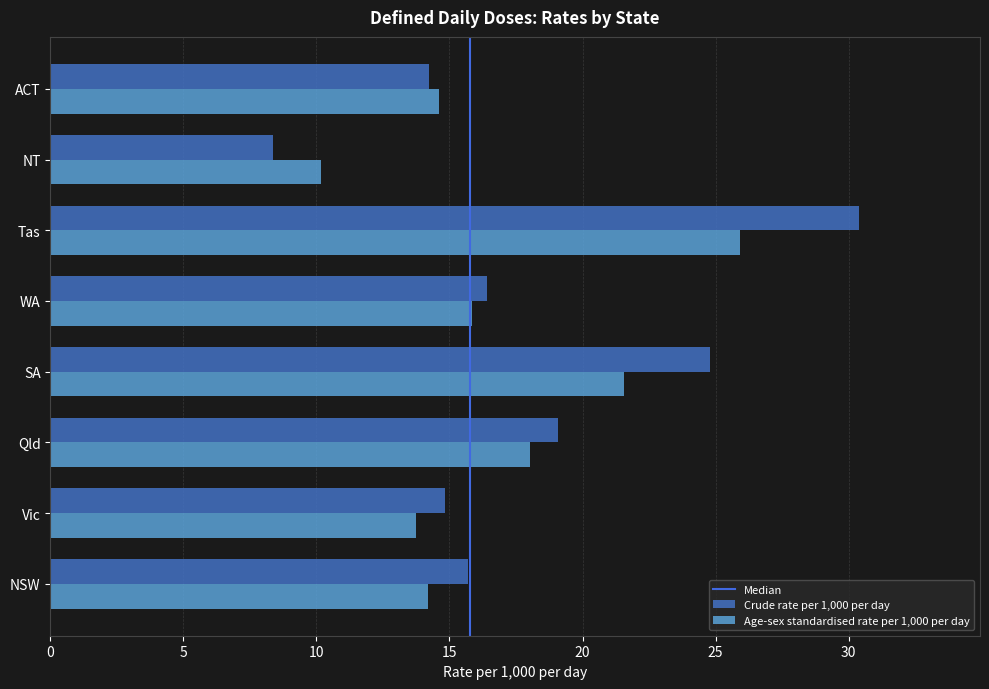

What is the difference between the second highest and second lowest values in the Age-sex standardised rate per 1,000 per day series?

7.8